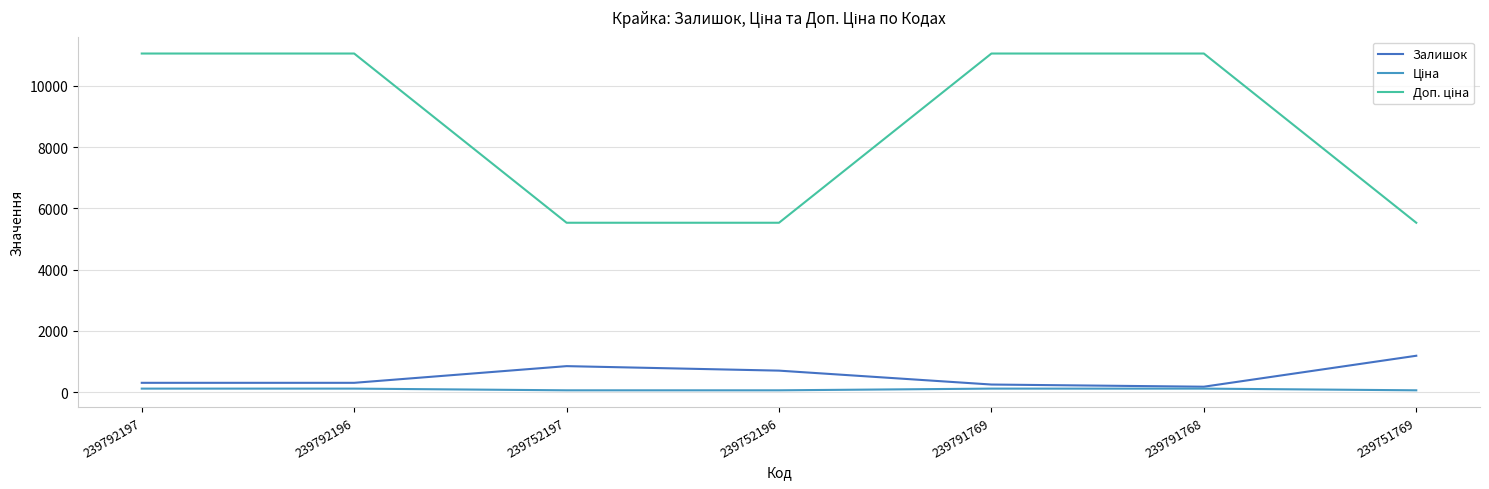

How many categories are shown in the chart?

7